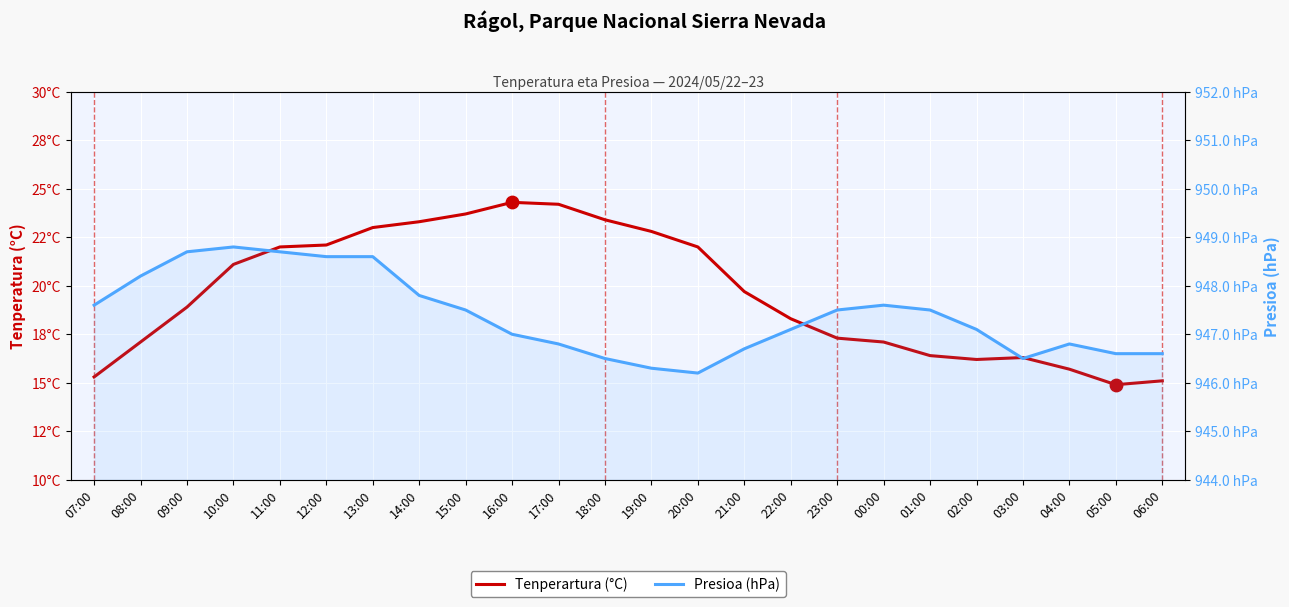

Which series has the largest total across all categories?

Presioa (hPa)